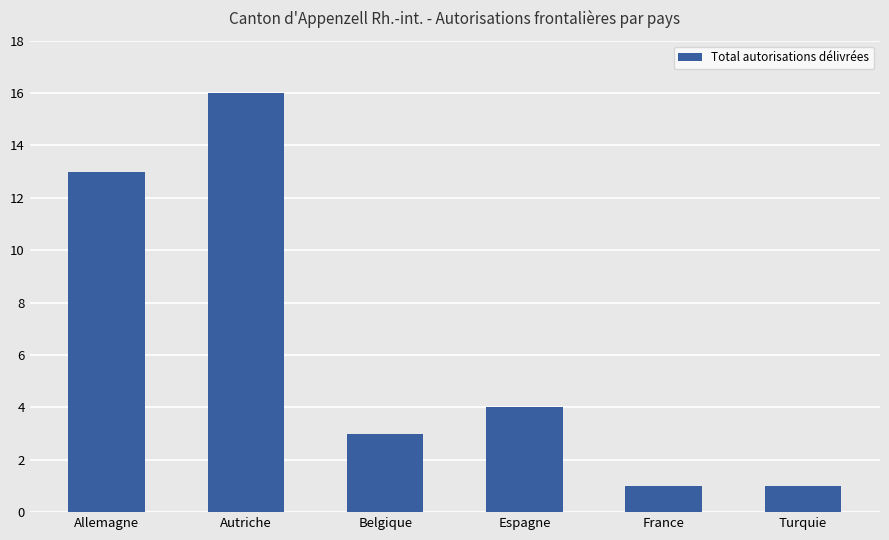

What is the label of the 1st bar from the left?

Allemagne